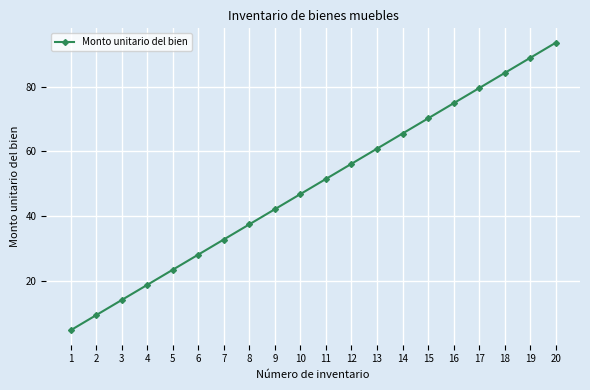

Read the value at 13.

60.8